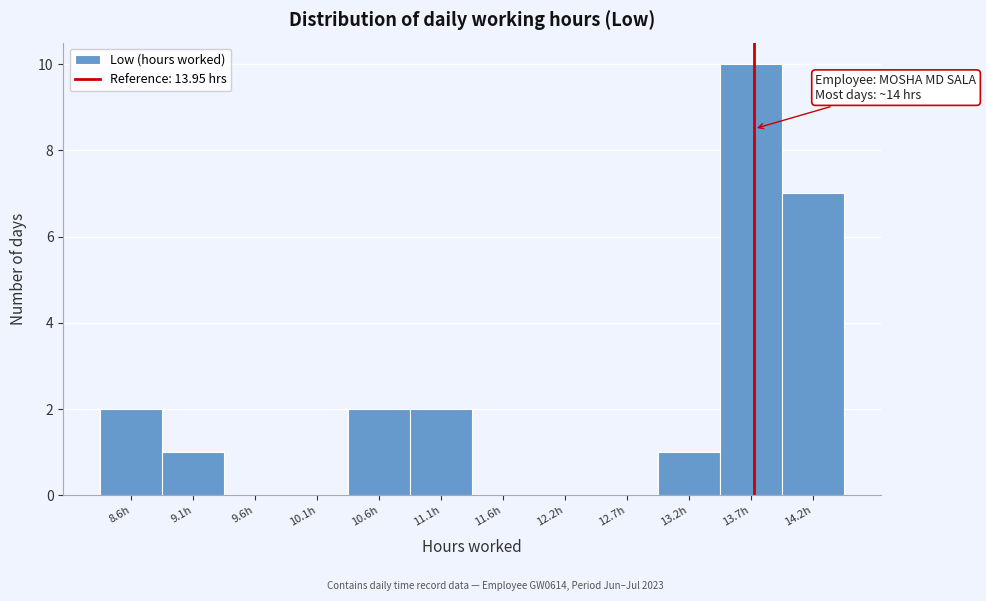

Reading left to right, list all the values displayed in this chart.

8.6h=2	9.1h=1	9.6h=0	10.1h=0	10.6h=2	11.1h=2	11.6h=0	12.2h=0	12.7h=0	13.2h=1	13.7h=10	14.2h=7